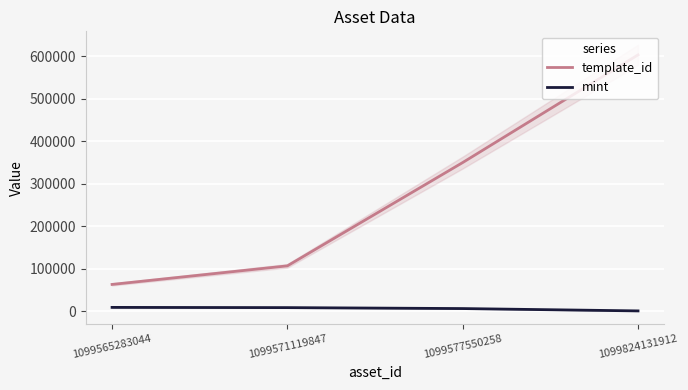

How many lines are shown in the chart?

2